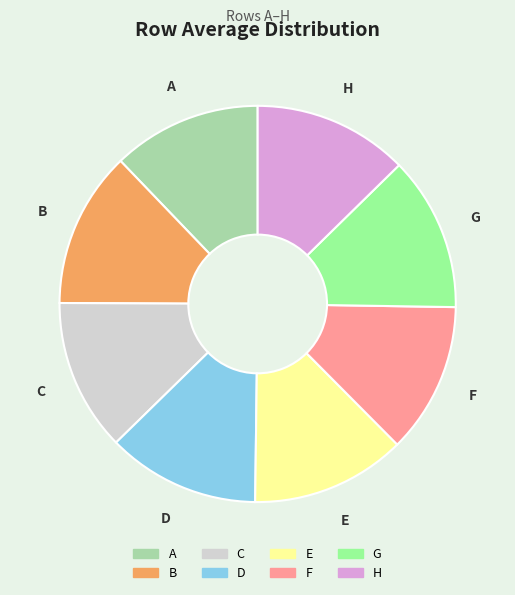

Do A and F together represent more than half of the pie?

No